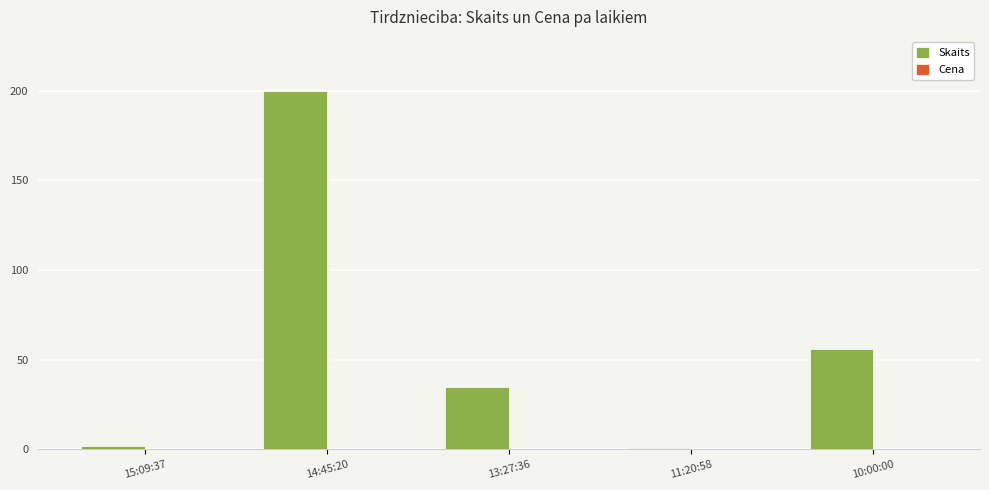

Which series has the largest total across all categories?

Skaits